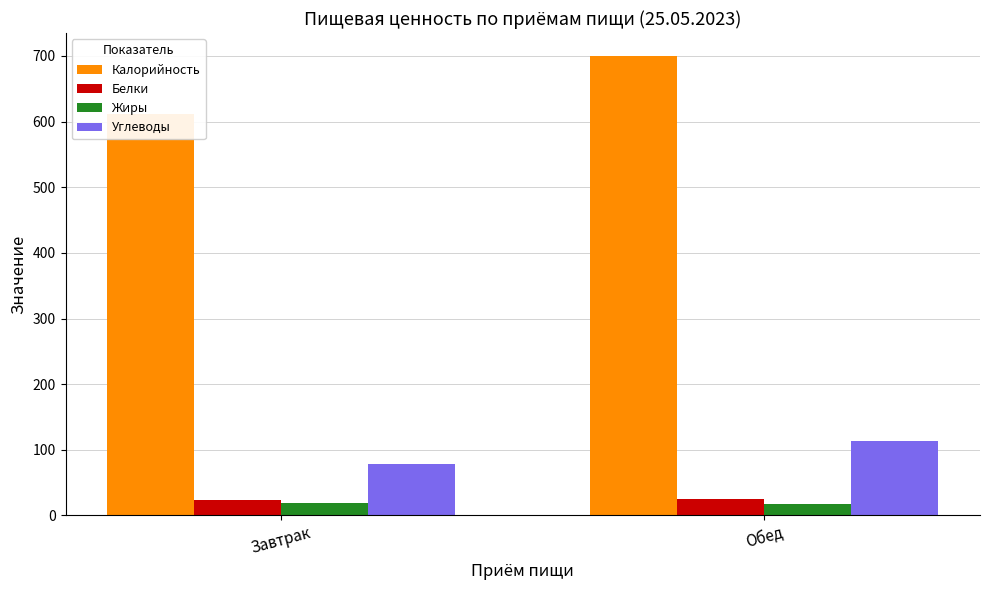

Which series changed the most between Завтрак and Обед?

Калорийность